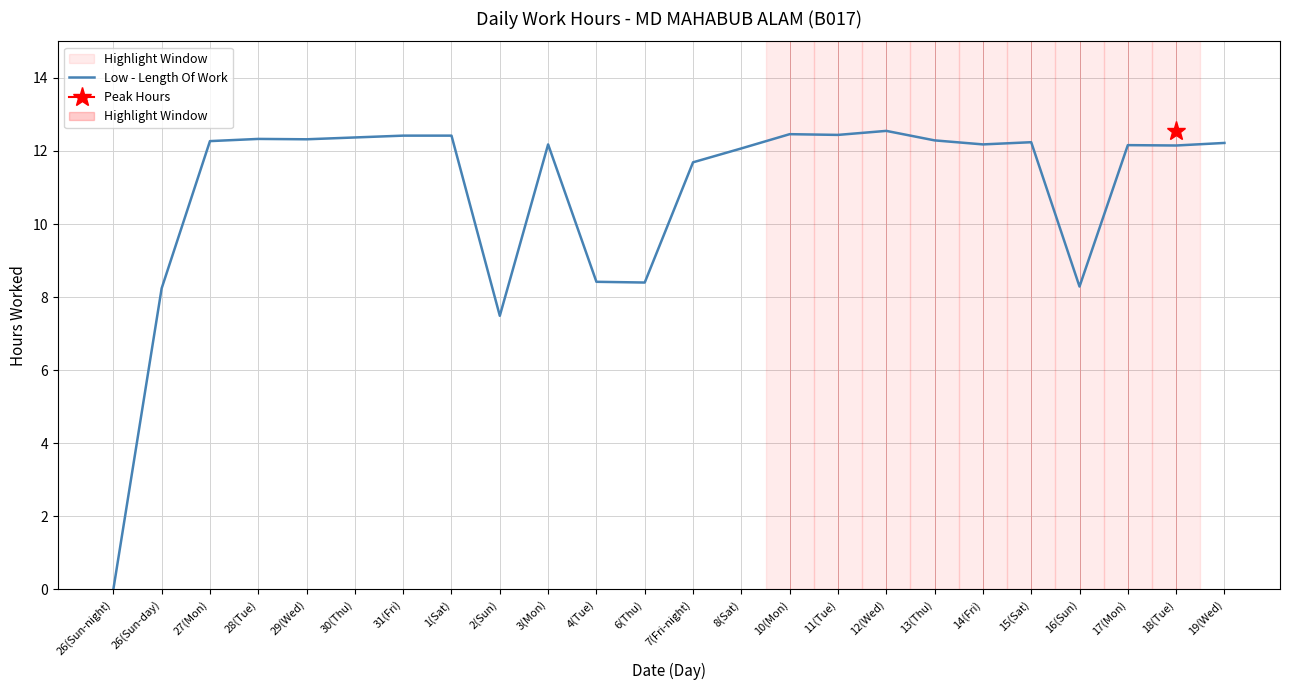

Between 3(Mon) and 29(Wed), which is larger?

29(Wed)